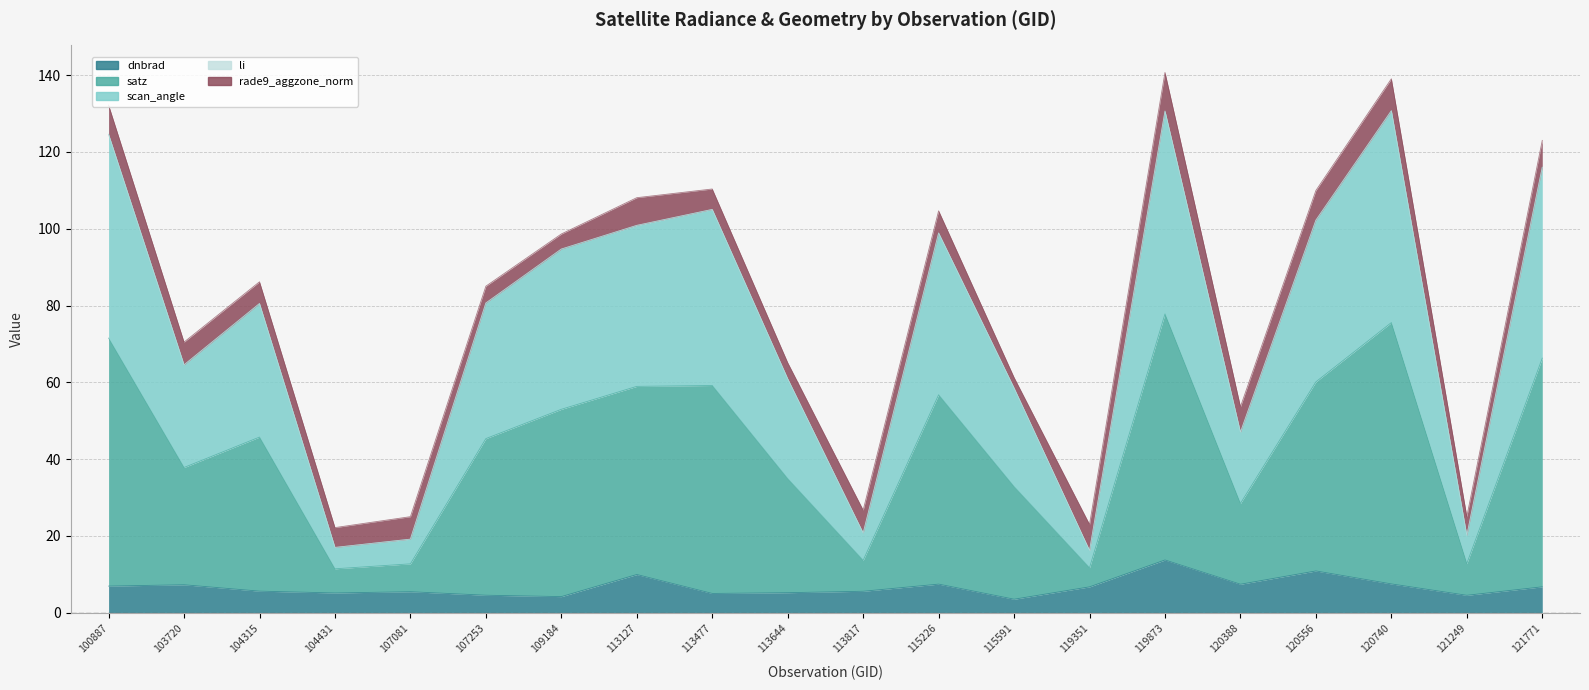

In satz, how many points are lower than both neighbors (excluding endpoints)?

6